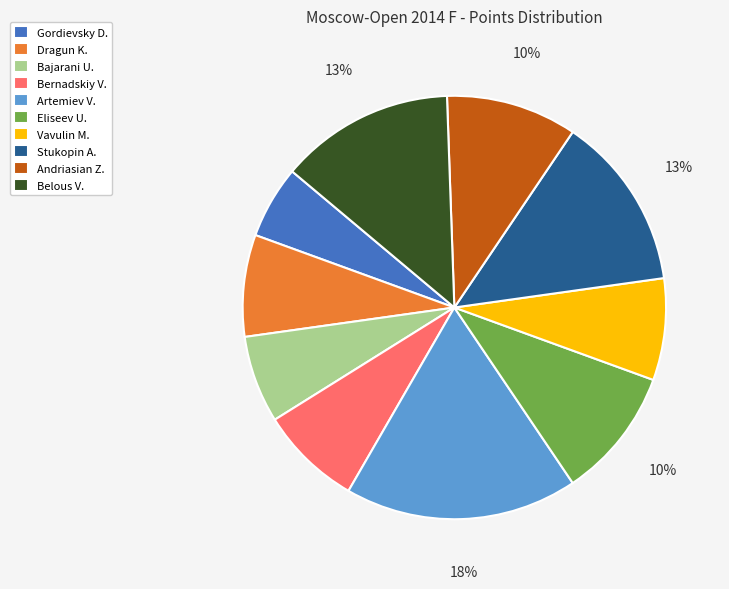

Combined, do Dragun K. and Andriasian Z. account for over 50%?

No